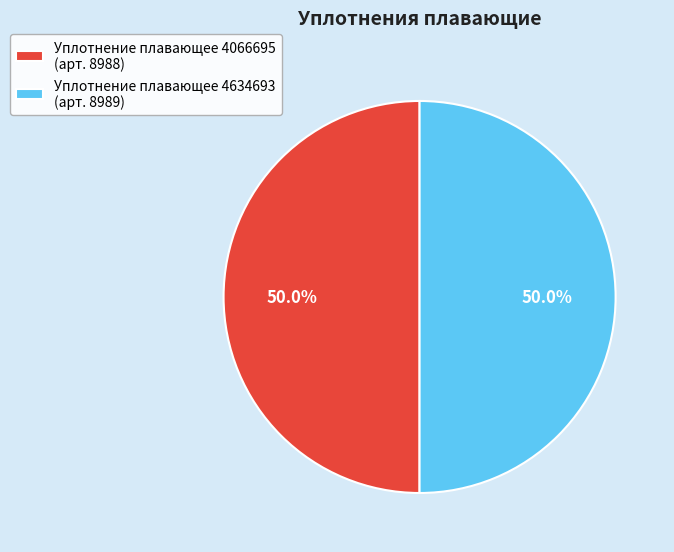

How many slices are in this pie chart?

2